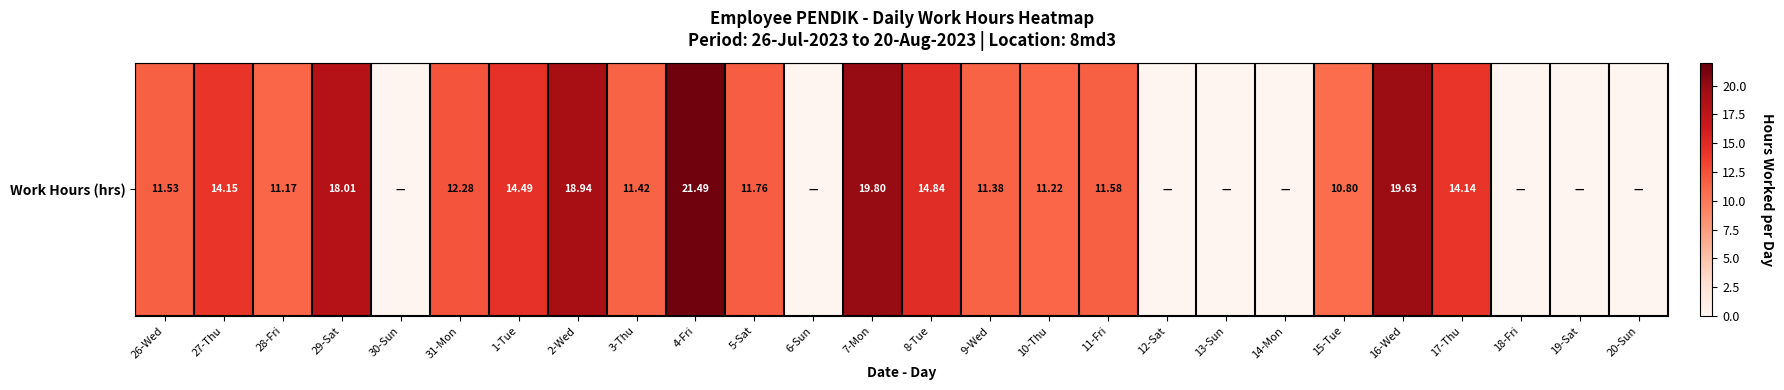

At which label is the value closest to 10?

15-Tue